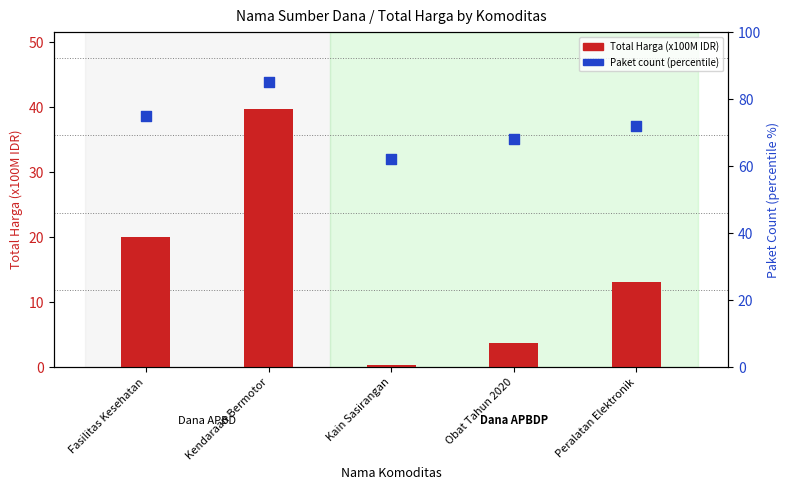

What are all the series names shown in the legend?

Total Harga (x100M IDR), Paket Count (percentile)